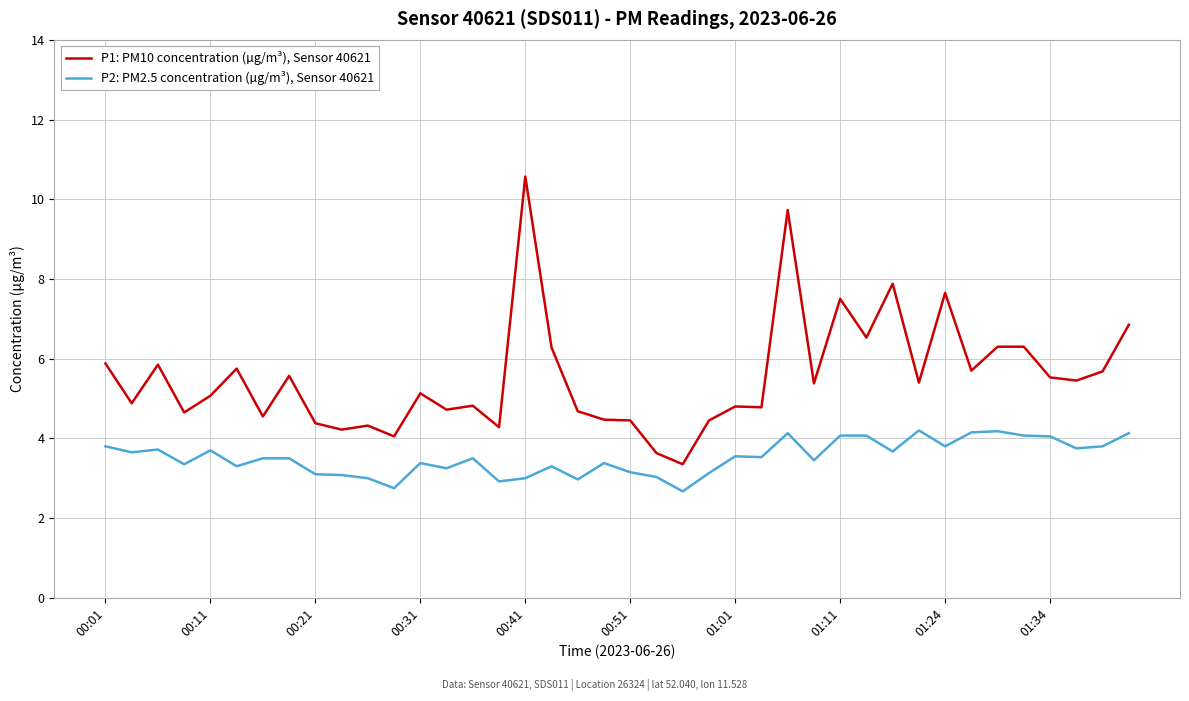

Rank the series by their maximum value, from highest to lowest.

P1: PM10 concentration (µg/m³), Sensor 40621, P2: PM2.5 concentration (µg/m³), Sensor 40621